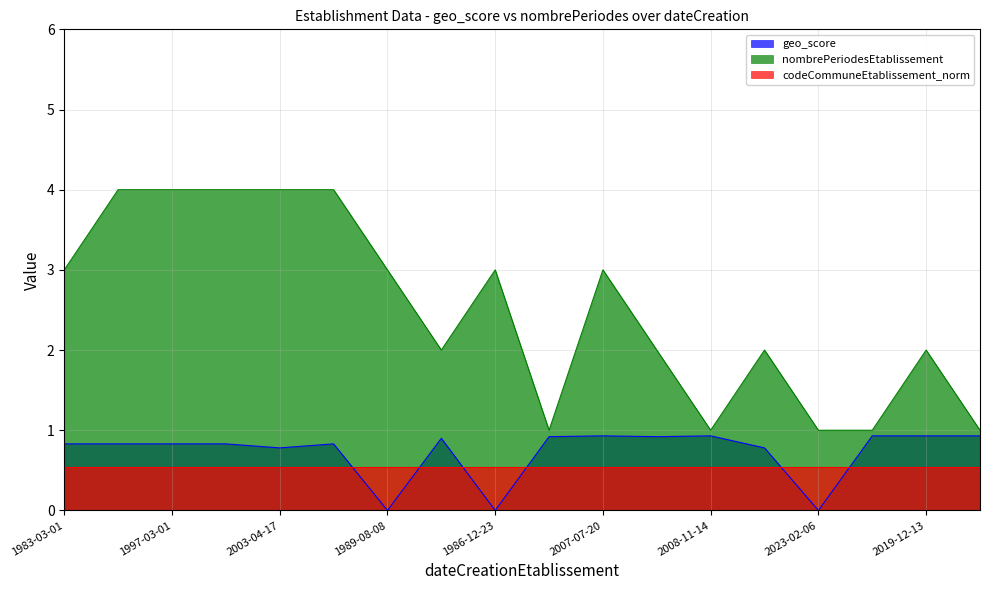

What is the difference between the highest and lowest values at 1989-08-08?

3.0